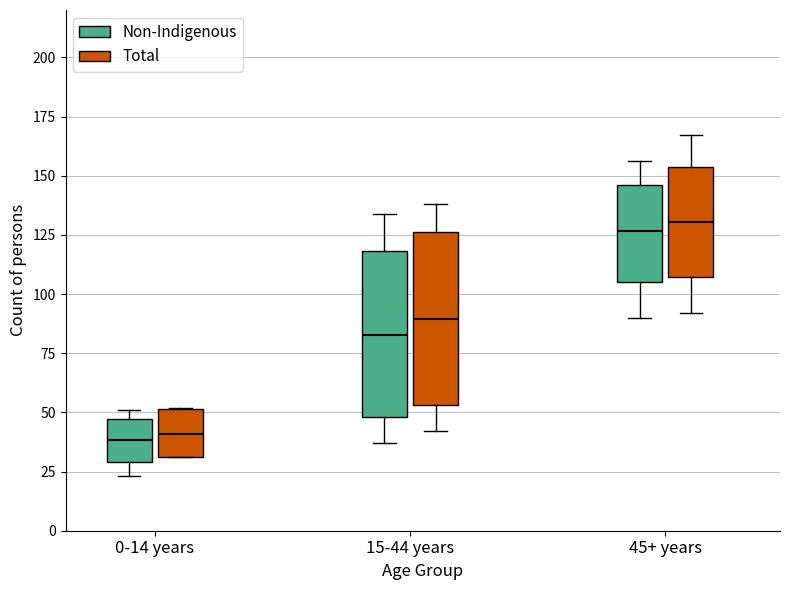

Reading left to right, read every box against the y-axis: the position of its median line, the range the box covers, and the ends of its whiskers. The values are not printed on the chart, so give them approximately, as read against the axis.

0-14 years (Non-Indigenous): median 40, box 30 to 45, whiskers 25 to 50
0-14 years (Total): median 40, box 30 to 50, whiskers 30 to 50
15-44 years (Non-Indigenous): median 85, box 50 to 120, whiskers 35 to 135
15-44 years (Total): median 90, box 55 to 125, whiskers 40 to 140
45+ years (Non-Indigenous): median 125, box 105 to 145, whiskers 90 to 155
45+ years (Total): median 130, box 105 to 155, whiskers 90 to 165